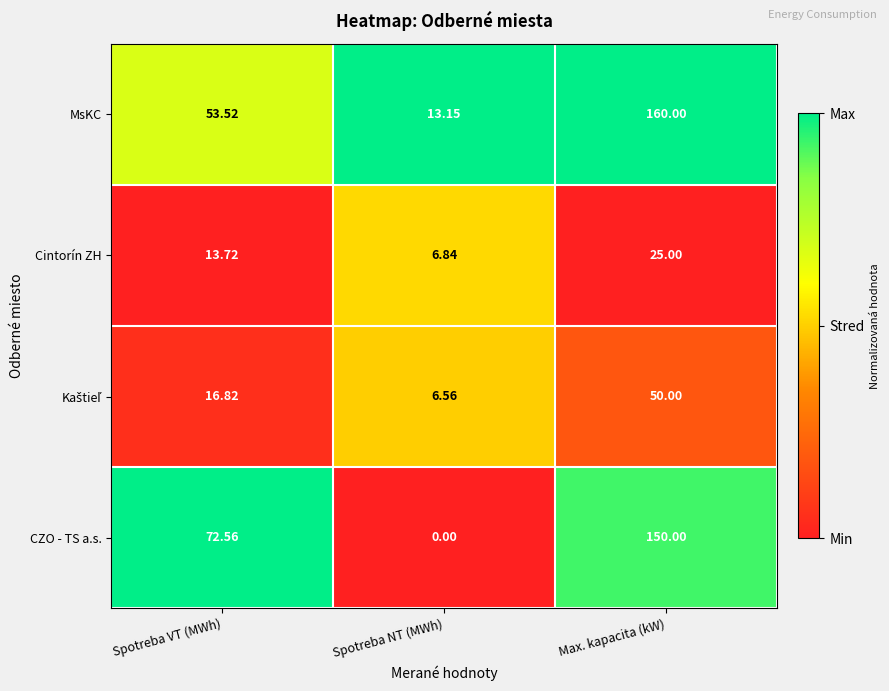

How many series are shown in this chart?

4